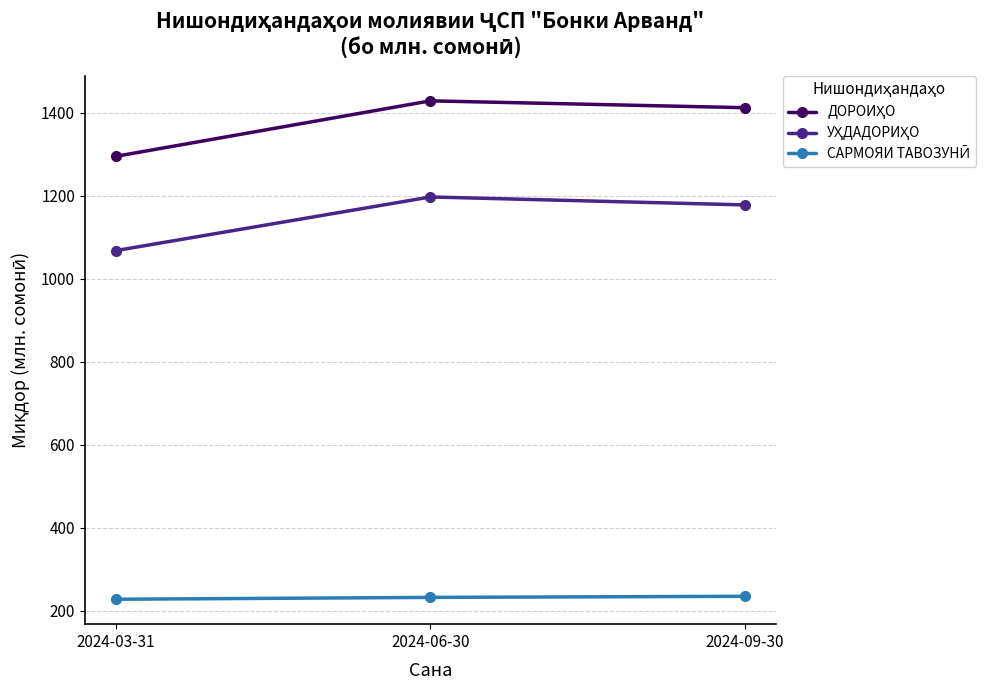

What is the smallest value displayed?

227.2